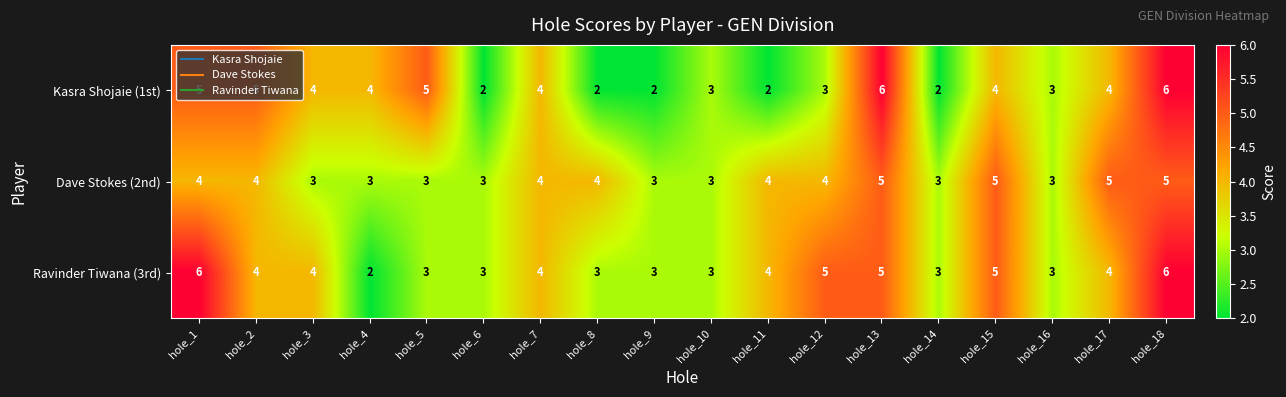

At which category is the sum across all series the highest?

hole_18